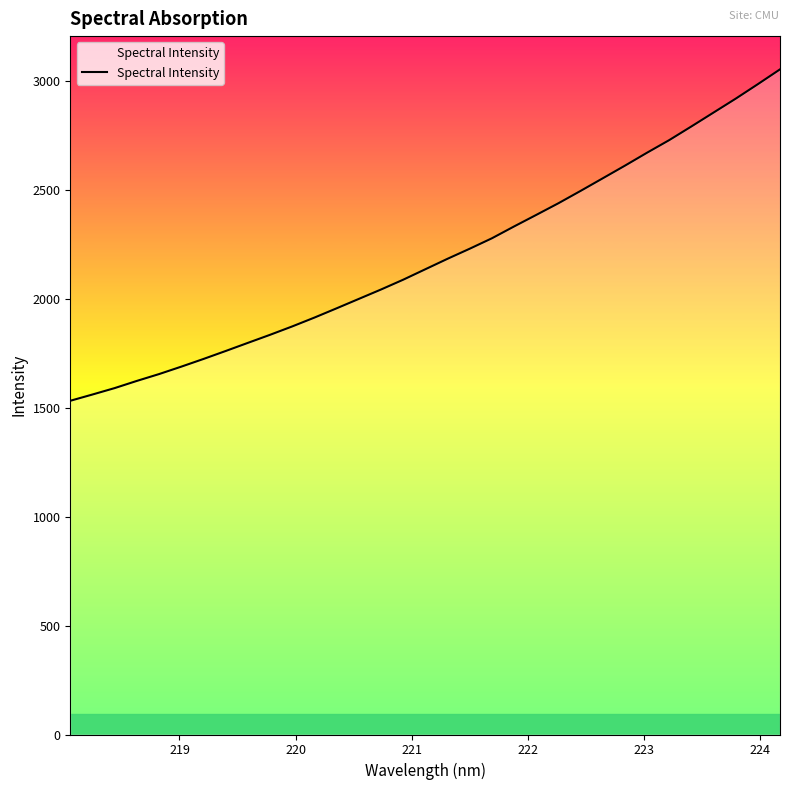

Count the number of data series in this chart.

1